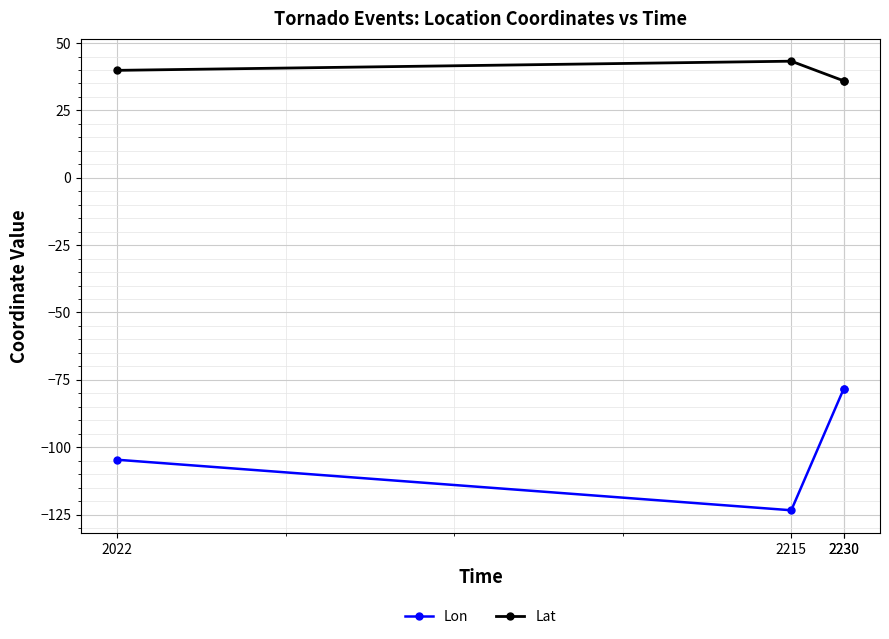

The value of Lon at 2022 is -140.6. True or false?

False